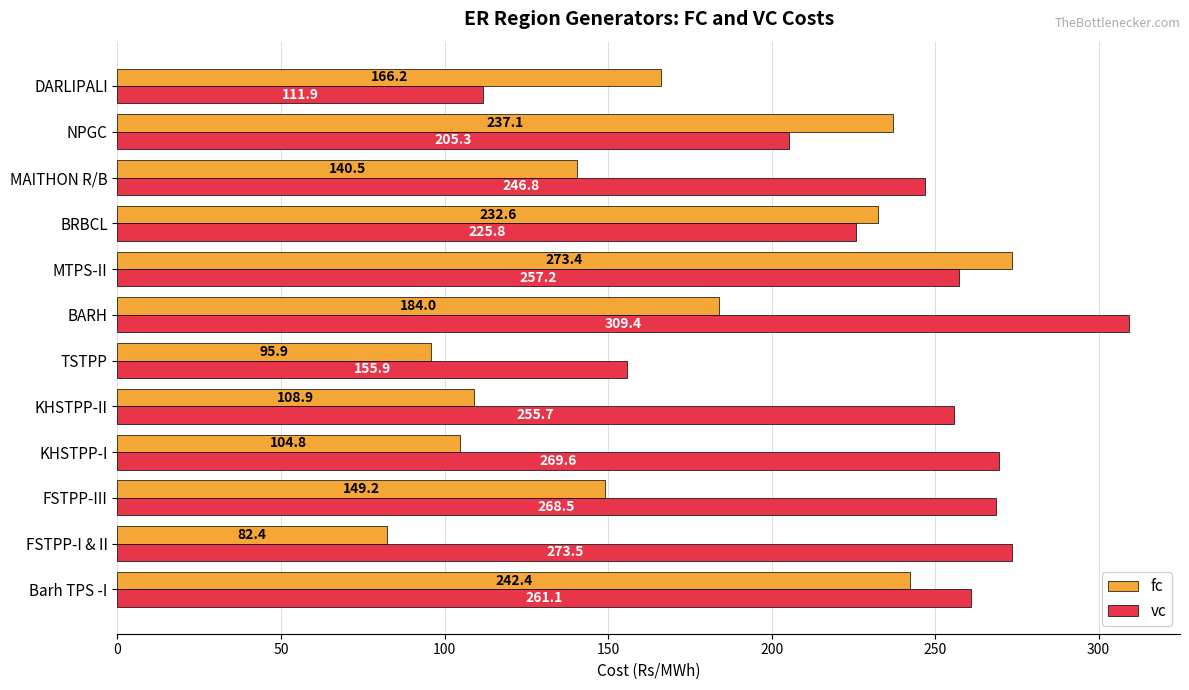

Which series has the widest spread of values?

vc